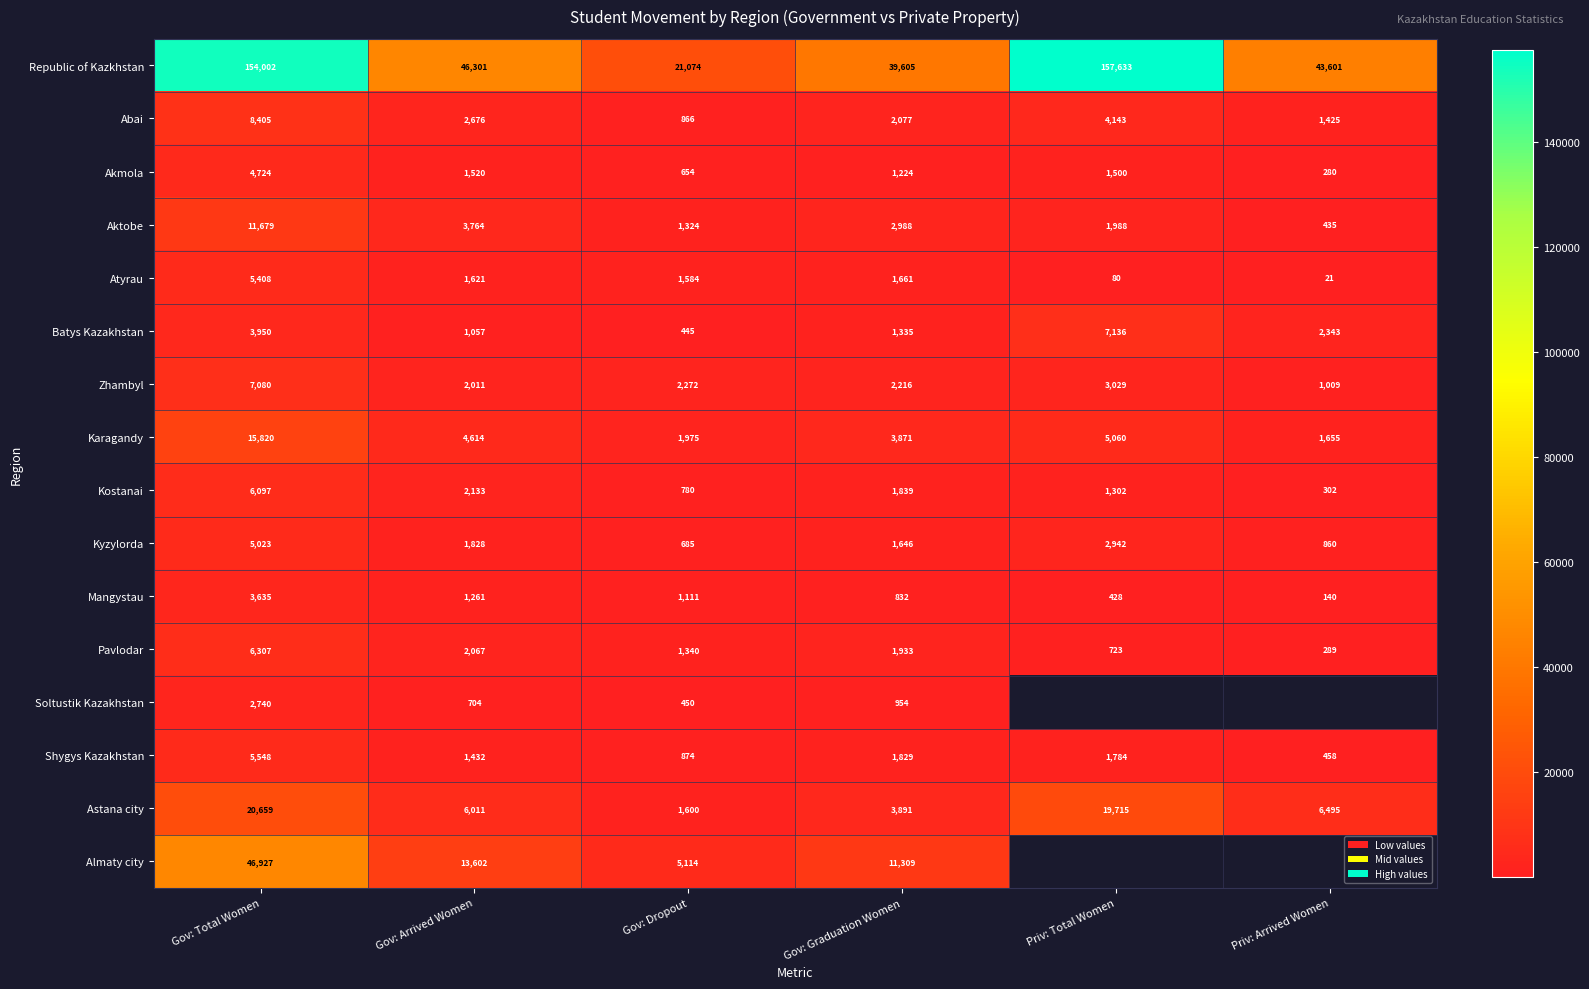

Which label corresponds to the largest value in the chart?

Priv: Total Women